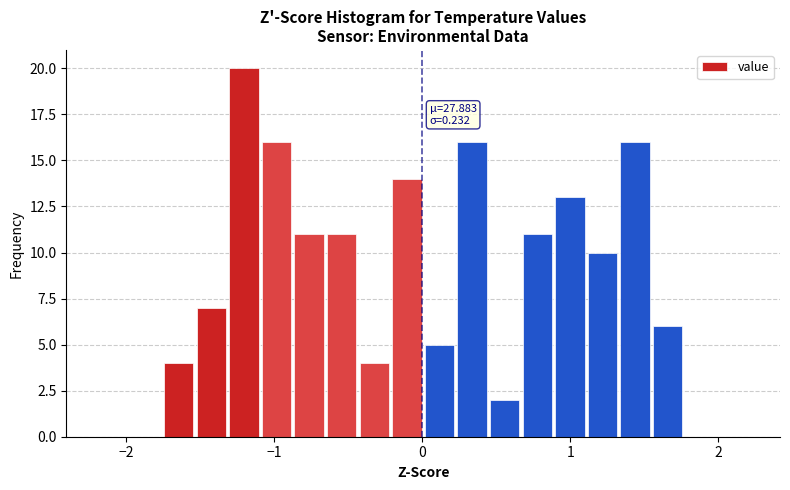

Around what value on the x-axis is the tallest bar? Give the approximate position of its centre, as read against the axis.

-1.2